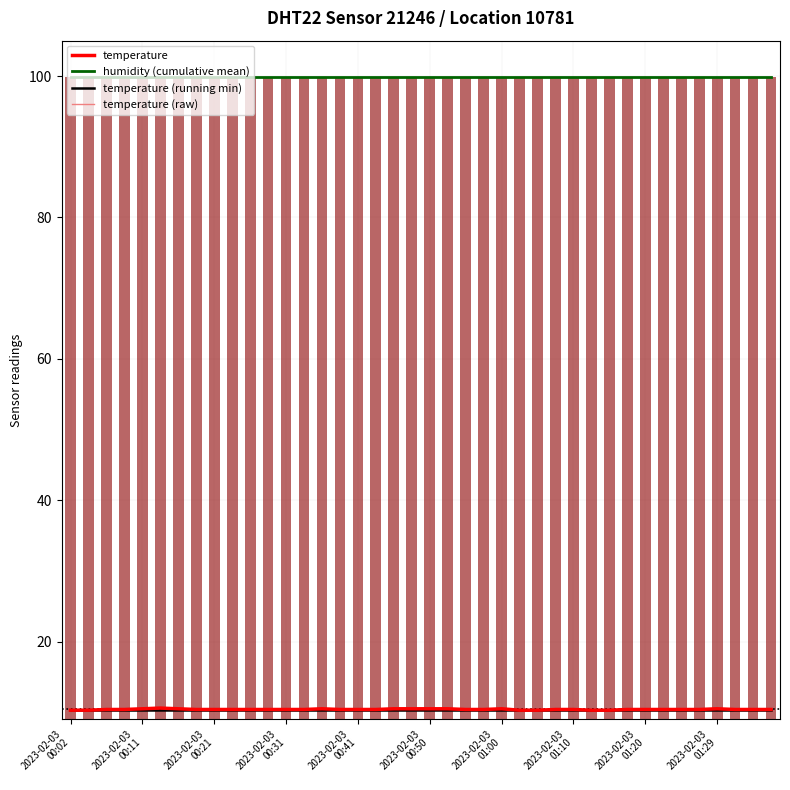

What is the value of the temperature bar at the 10th from the left?

10.4